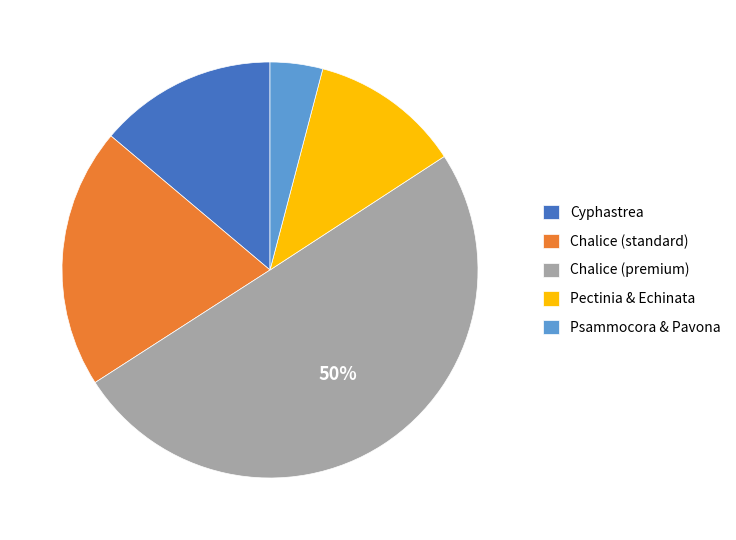

How many slices are in this pie chart?

5